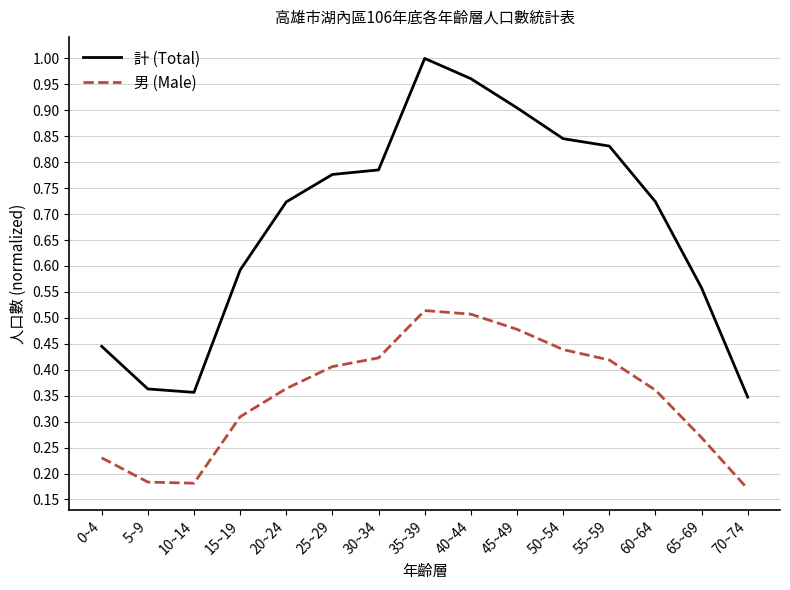

Which series has the widest spread of values?

計 (Total)